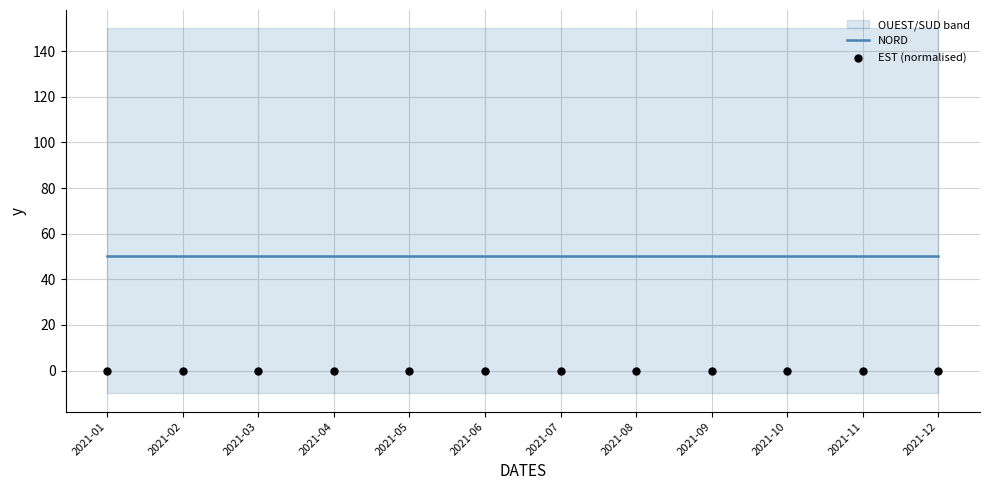

Is the value of EST (normalised) at 2021-09 greater than the value of NORD at 2021-04?

No